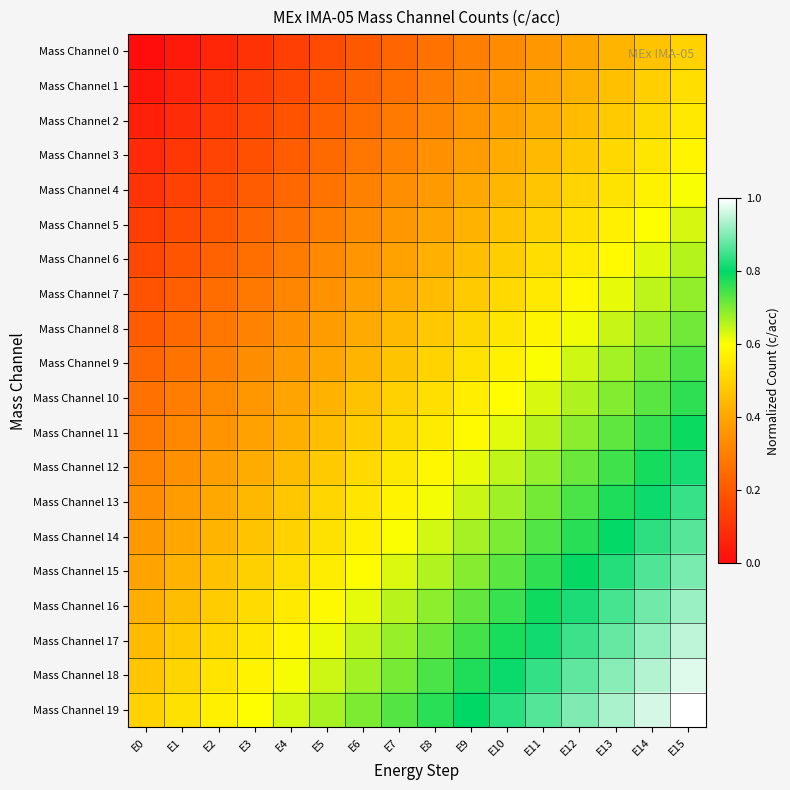

What is the difference between the highest and lowest values at E7?

0.5